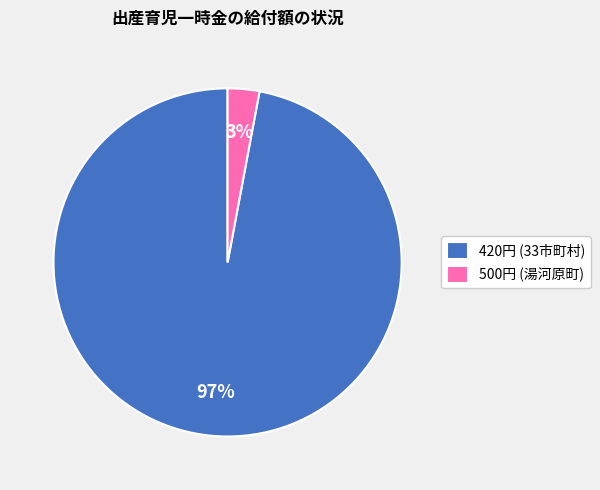

Is there any slice that represents more than half of the pie?

Yes